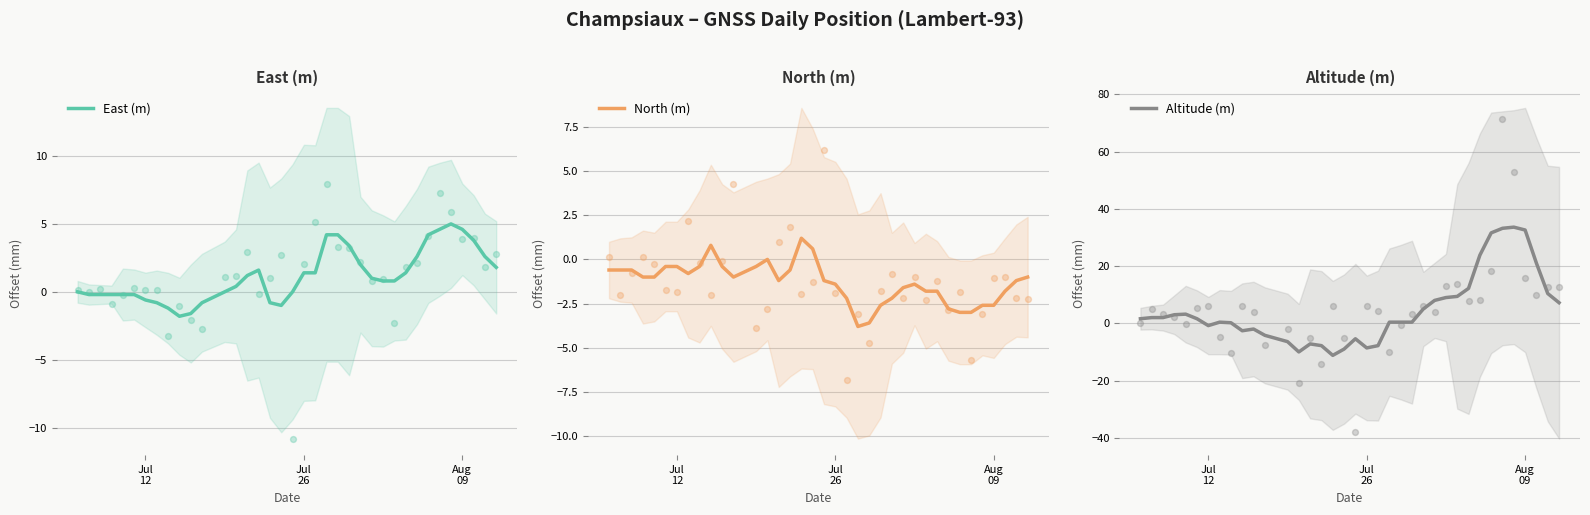

Which series has the largest total across all categories?

Altitude (m)